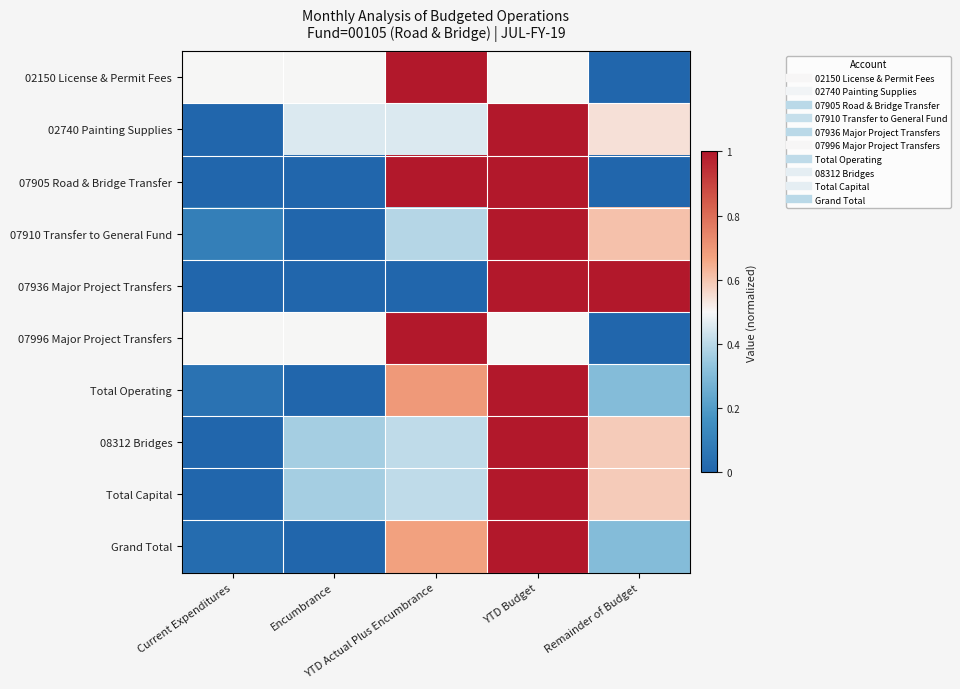

At which category is the sum across all series the highest?

YTD Budget